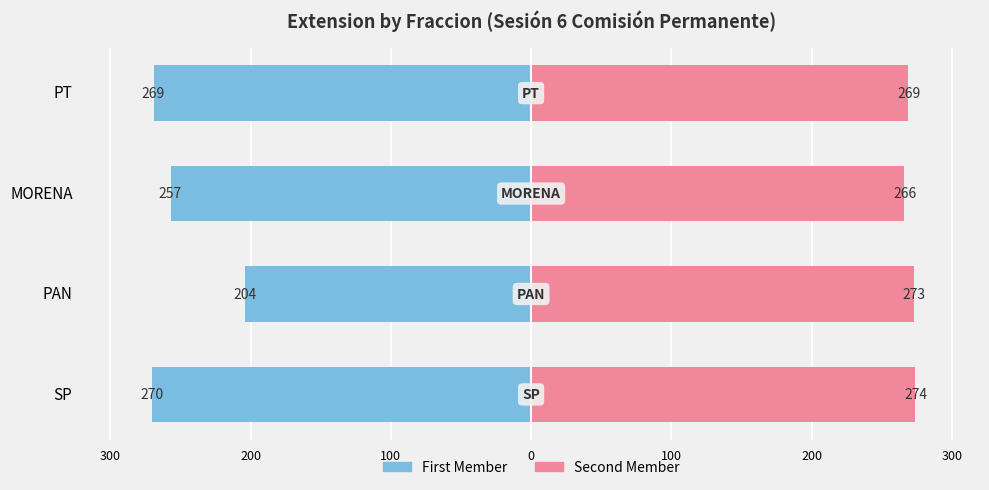

What is the difference between the highest and lowest values at PAN?

477